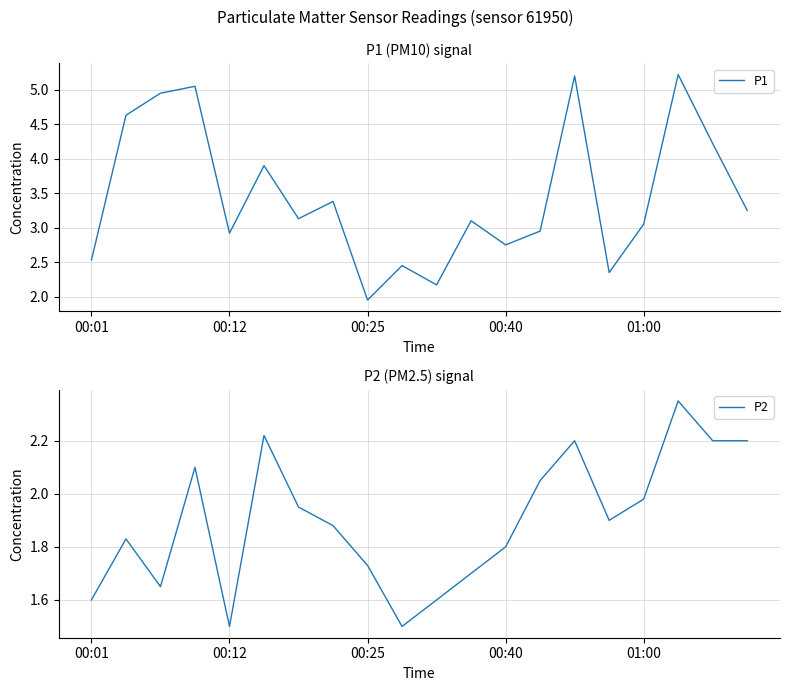

At which category does P1 reach its first local valley?

00:12